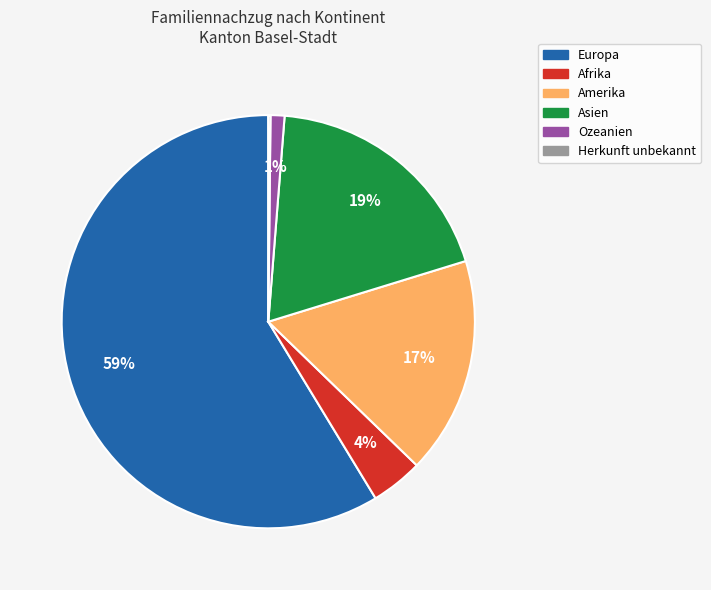

Is the sum of Europa and Afrika greater than half?

Yes